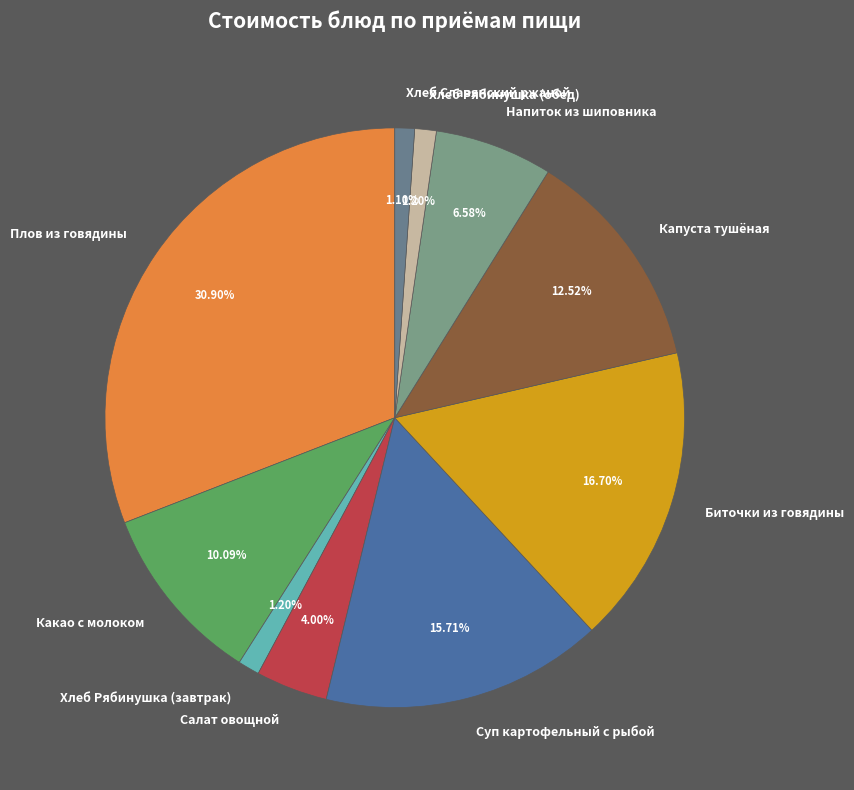

Does Хлеб Славянский ржаной account for over 50% of the chart?

No